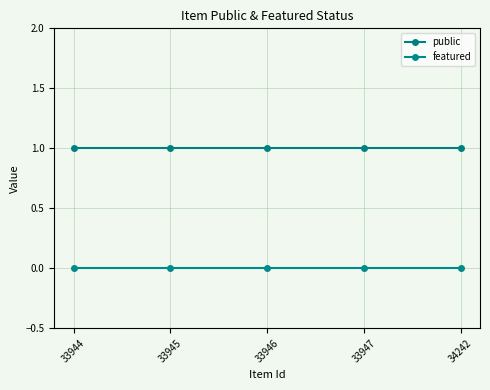

At which category does the chart reach its minimum across all series?

33944